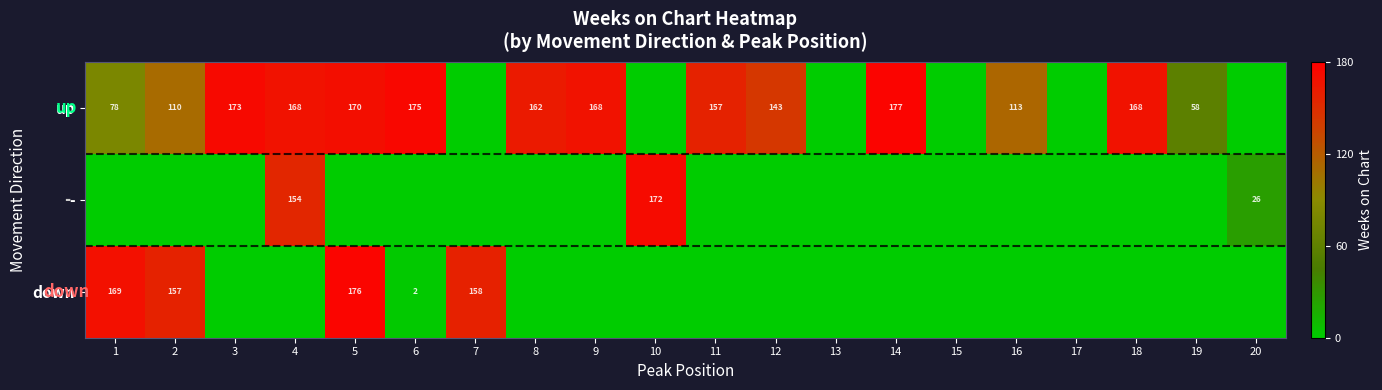

The value of up at 12 is 69. True or false?

False